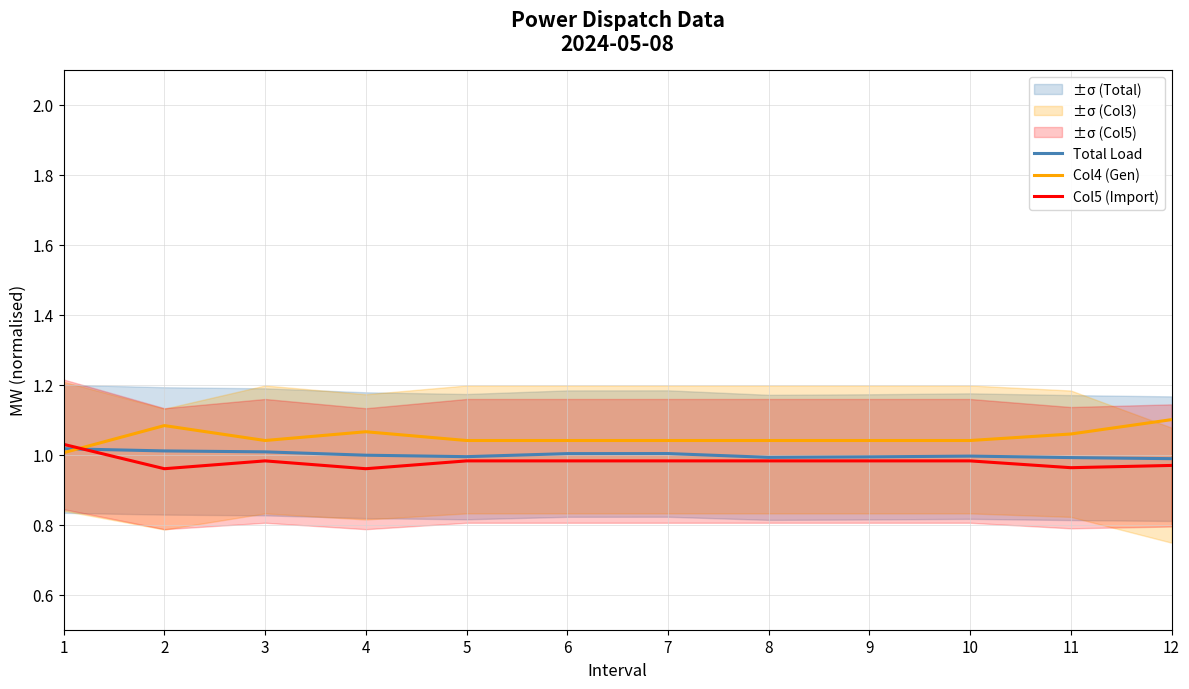

True or false: Col4 (Gen) has more than 2 interior local peaks.

False